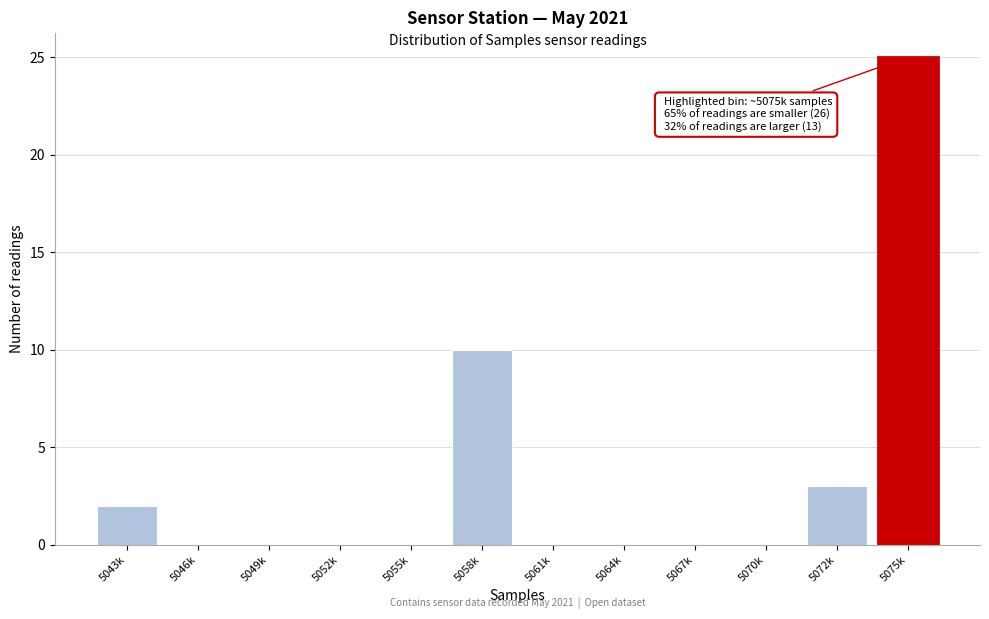

Reading right to left, what are all the values shown in this chart?

5075k=25	5072k=3	5070k=0	5067k=0	5064k=0	5061k=0	5058k=10	5055k=0	5052k=0	5049k=0	5046k=0	5043k=2